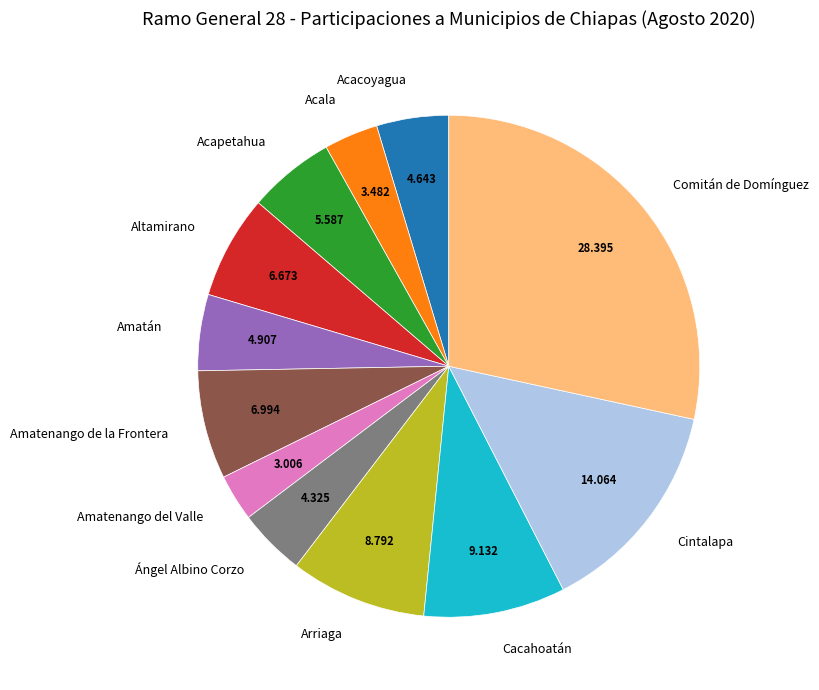

How many segments does this pie chart have?

12